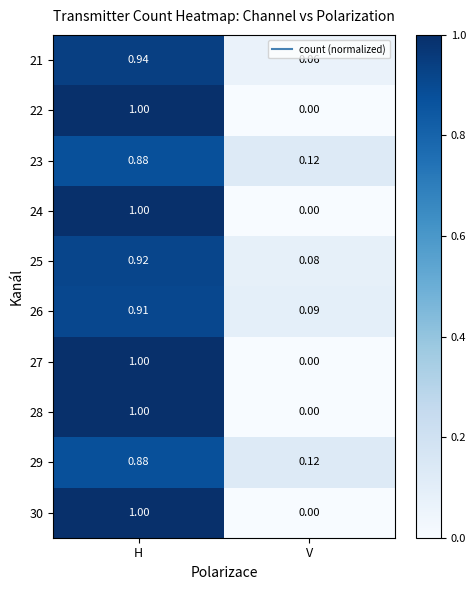

Which category has the lowest value in the 30 series?

V